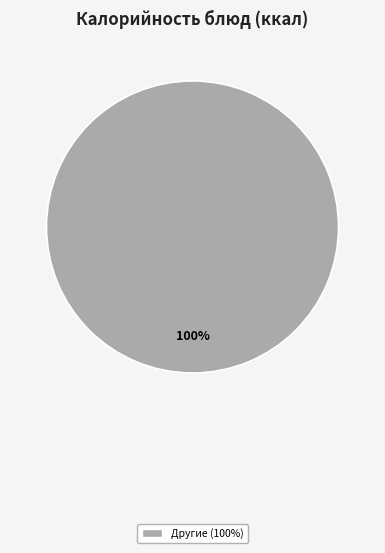

Is there a majority slice in this chart?

Yes